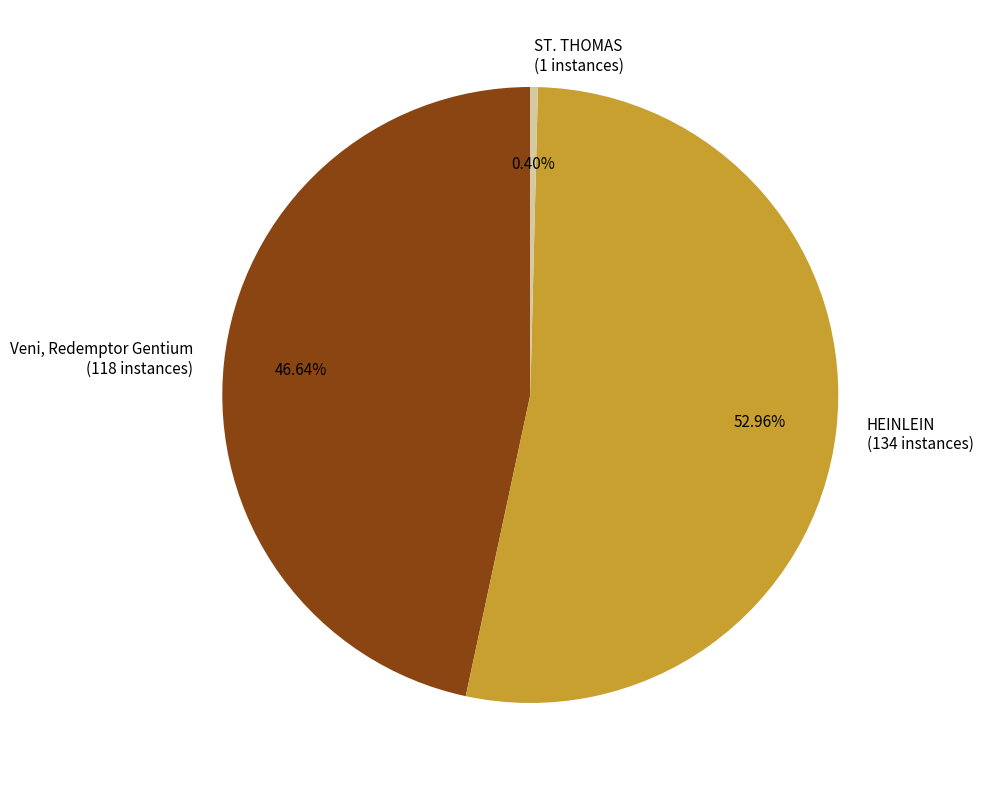

Which slice represents more than half of the pie?

HEINLEIN